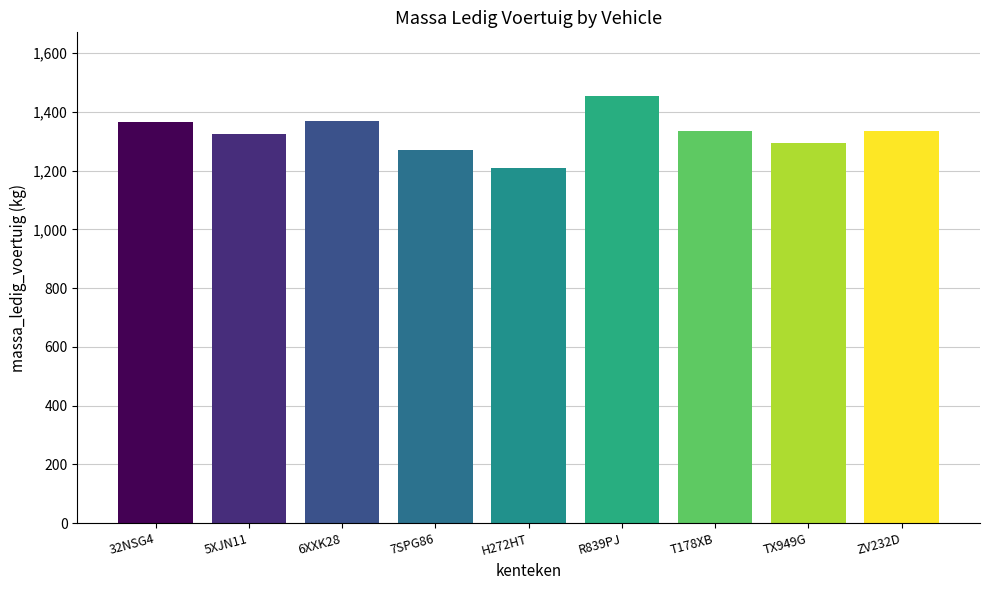

What is the ratio of the value at T178XB to the value at 5XJN11?

1.0